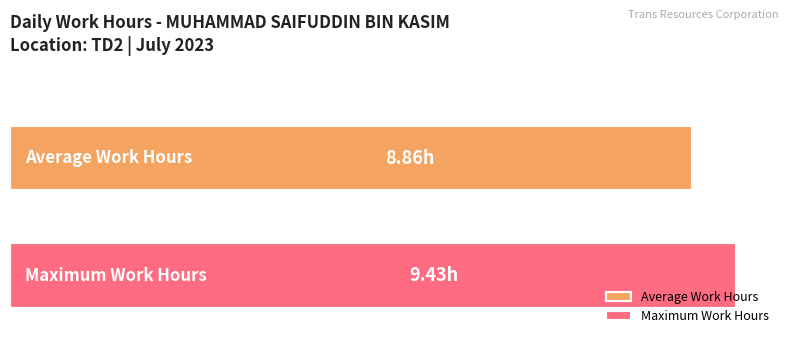

How many bars are there in total?

2